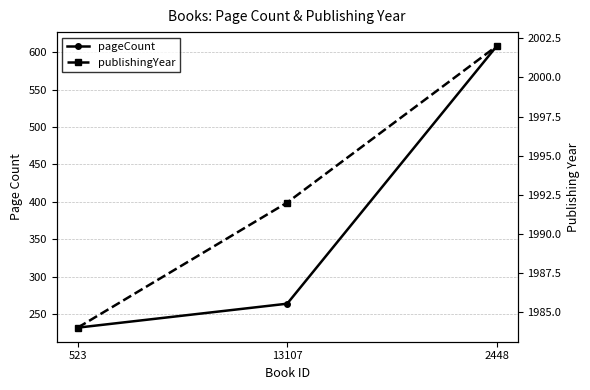

What is the value of the pageCount point at the 2nd from the left?

264